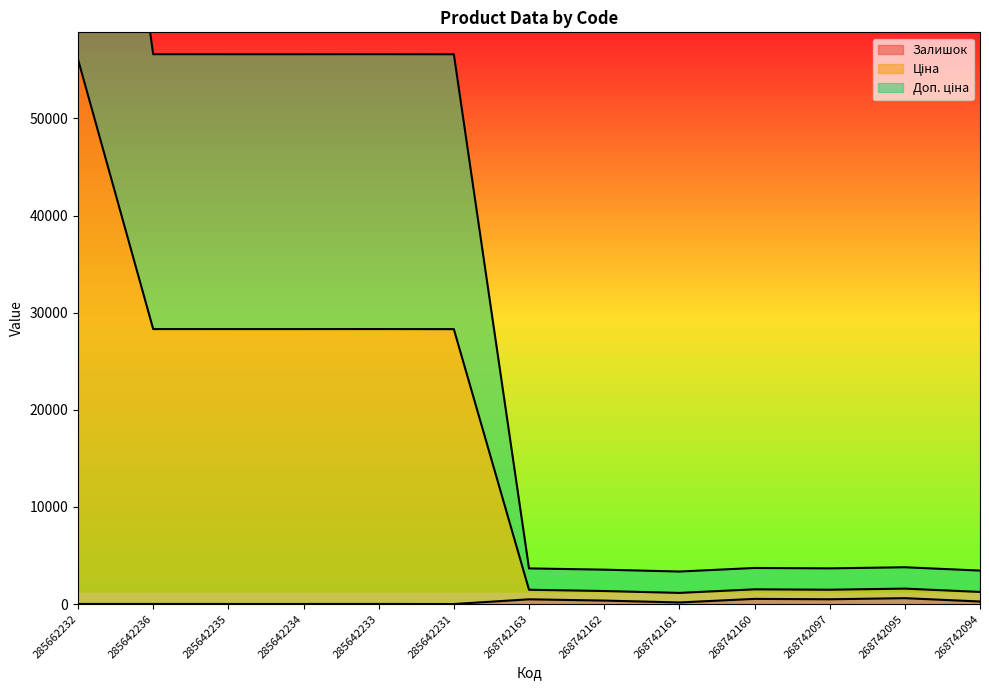

List the series in order of their overall mean, lowest first.

Залишок, Ціна, Доп. ціна